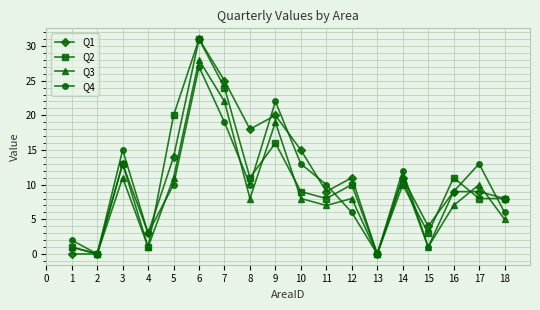

How many series are shown in this chart?

4